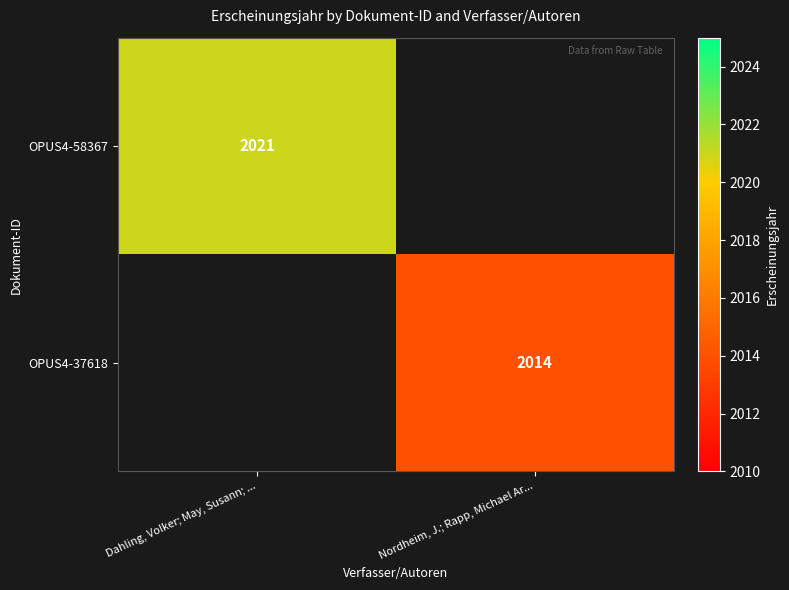

The value of OPUS4-37618 at Nordheim, J.; Rapp, Michael Ar... is 858. True or false?

False